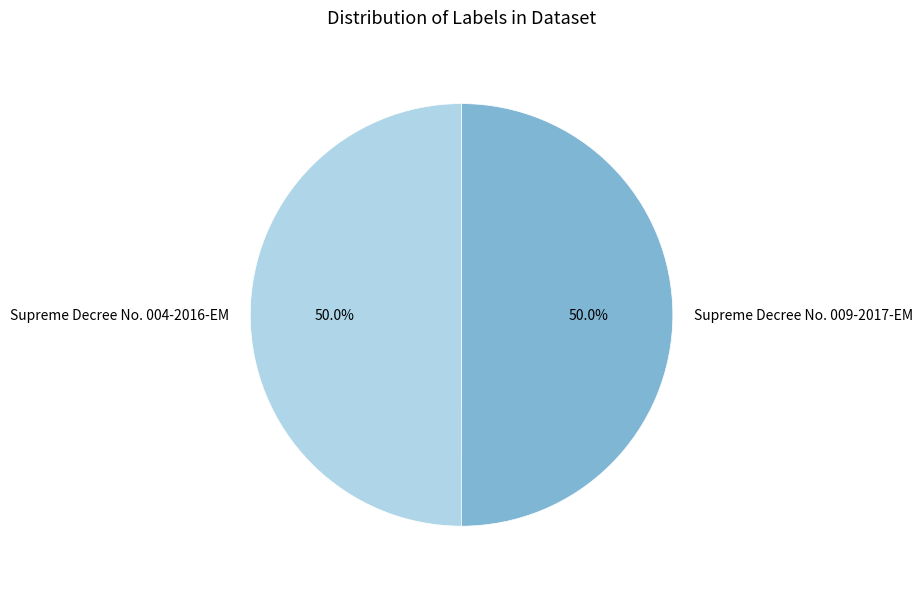

Is the sum of Supreme Decree No. 004-2016-EM and Supreme Decree No. 009-2017-EM greater than half?

Yes